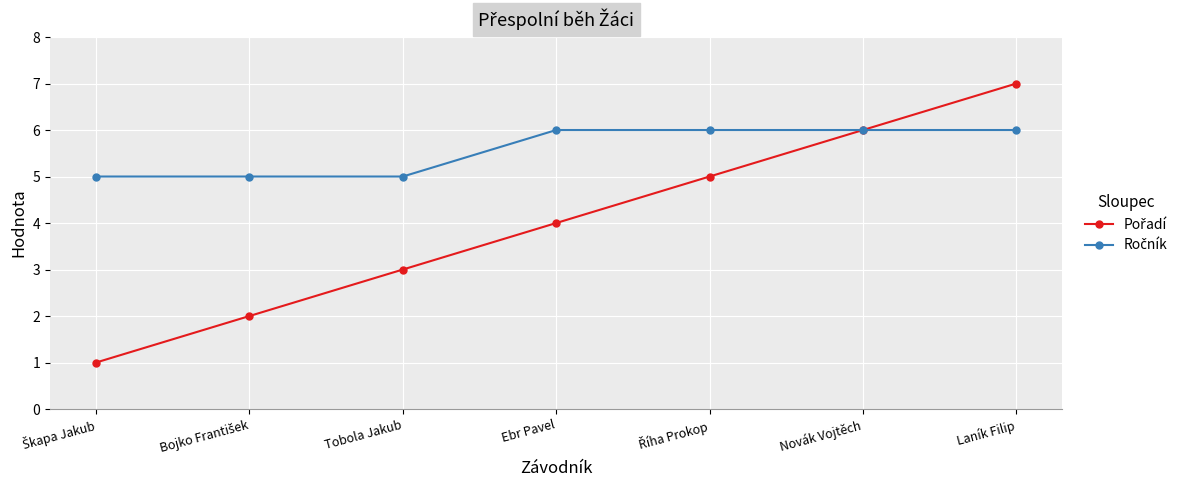

What is the total value across all series at Tobola Jakub?

8